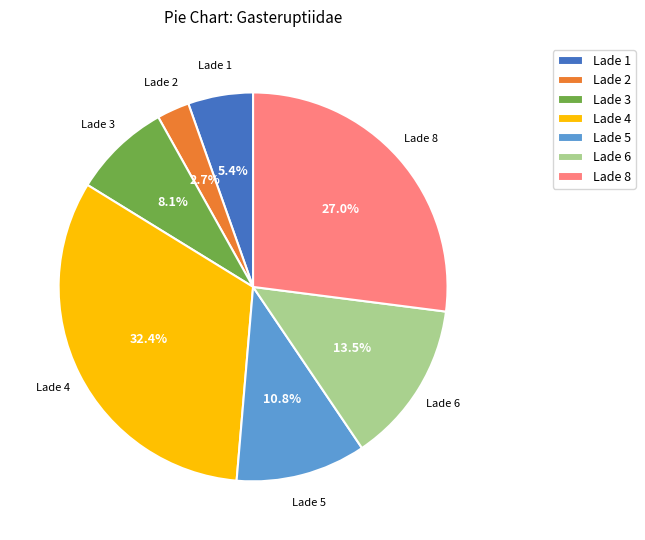

Rank the categories by value from lowest to highest.

Lade 2, Lade 1, Lade 3, Lade 5, Lade 6, Lade 8, Lade 4